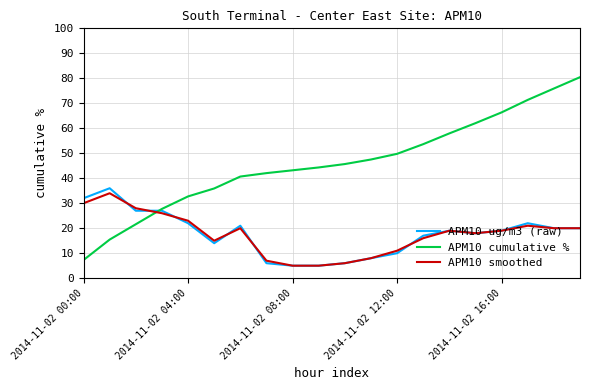

Which series has the largest range (max minus min)?

APM10 cumulative %